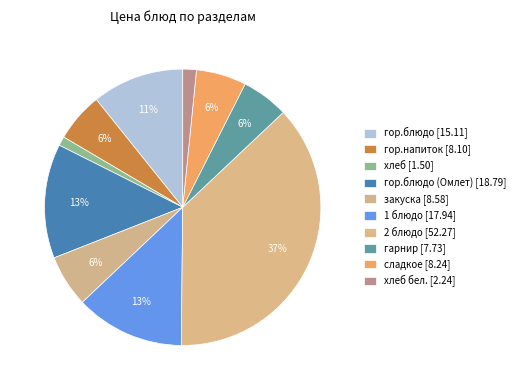

Rank the categories by value from lowest to highest.

хлеб, хлеб бел., гарнир, гор.напиток, сладкое, закуска, гор.блюдо, 1 блюдо, гор.блюдо (Омлет), 2 блюдо